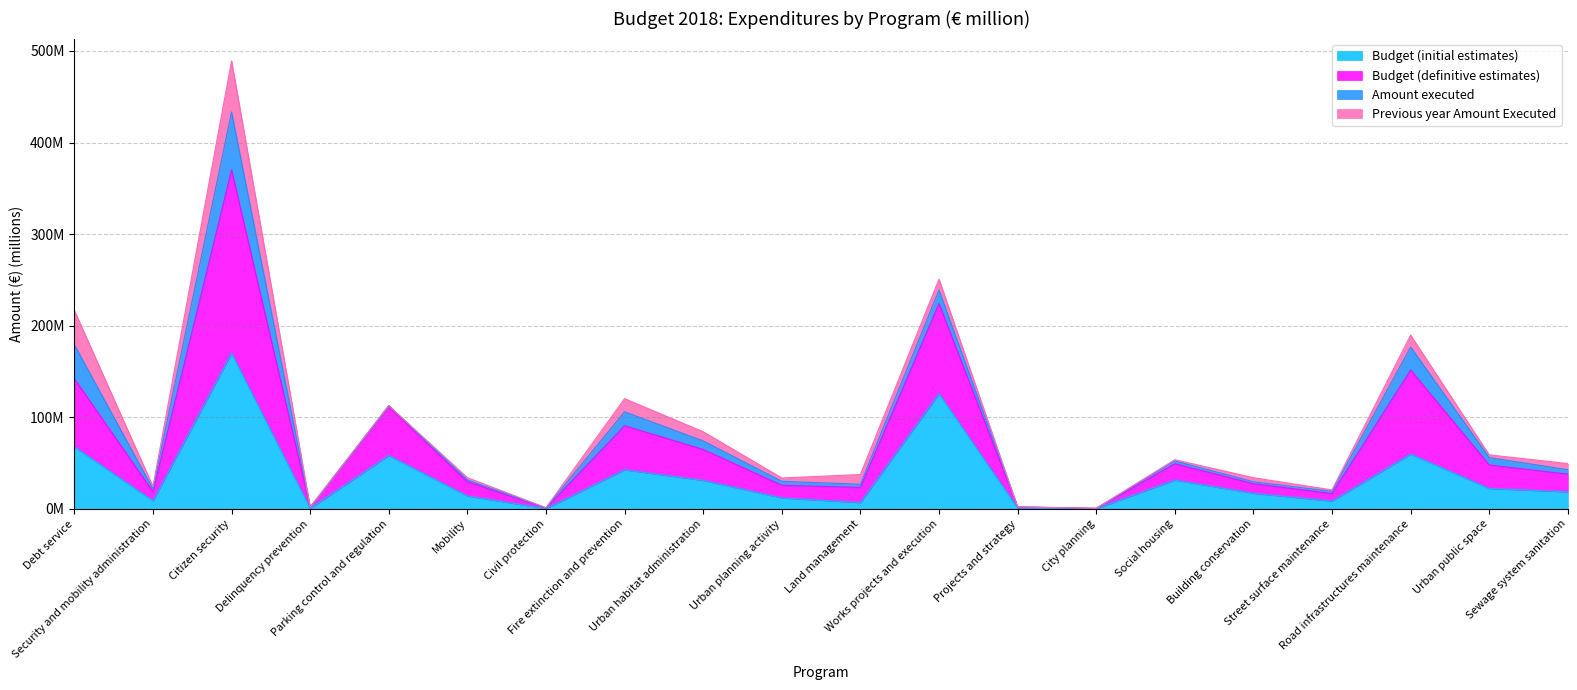

What is the minimum value shown in the chart?

0.3